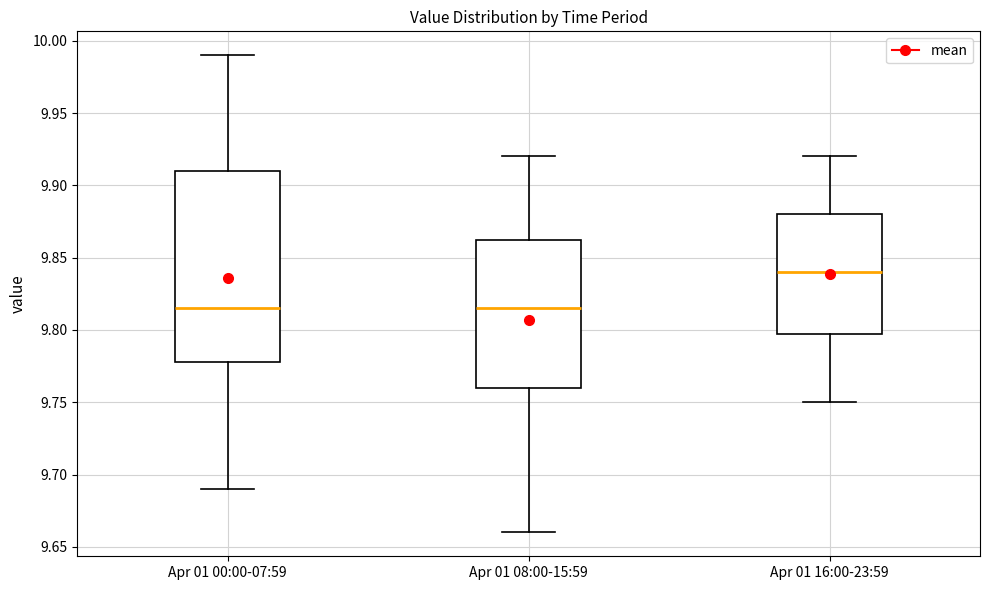

Reading left to right, transcribe this box plot: for each box, give where its median line is, the range the box spans, and where its two whiskers end, as read against the y-axis. The values are not printed on the chart, so give them approximately, as read against the axis.

Apr 01 00:00-07:59: median 9.815, box 9.780 to 9.910, whiskers 9.690 to 9.990
Apr 01 08:00-15:59: median 9.815, box 9.760 to 9.865, whiskers 9.660 to 9.920
Apr 01 16:00-23:59: median 9.840, box 9.800 to 9.880, whiskers 9.750 to 9.920